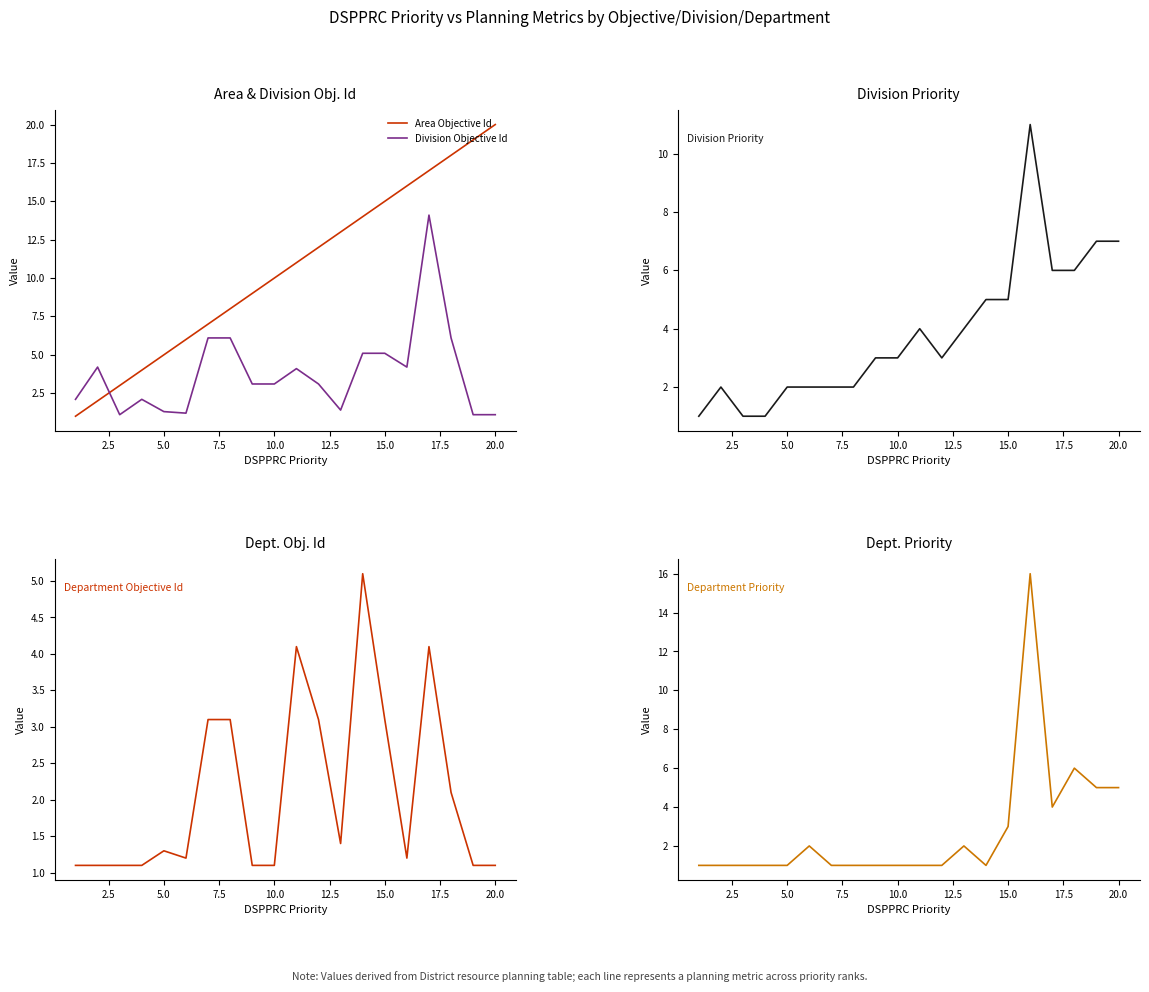

Which series ends up on top after the final intersection of Division Objective Id and Area Objective Id?

Area Objective Id